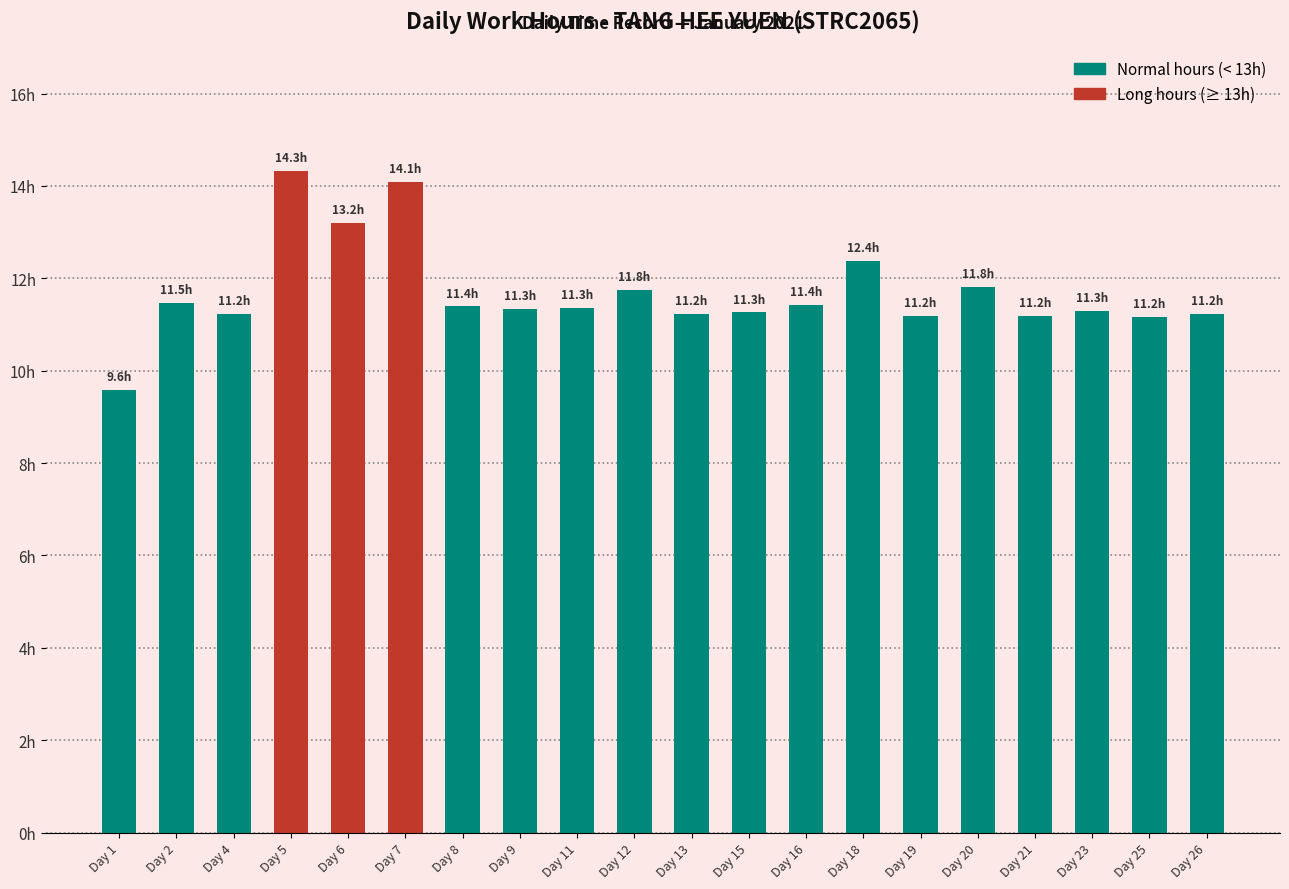

Which label corresponds to the largest value in the chart?

Day 5